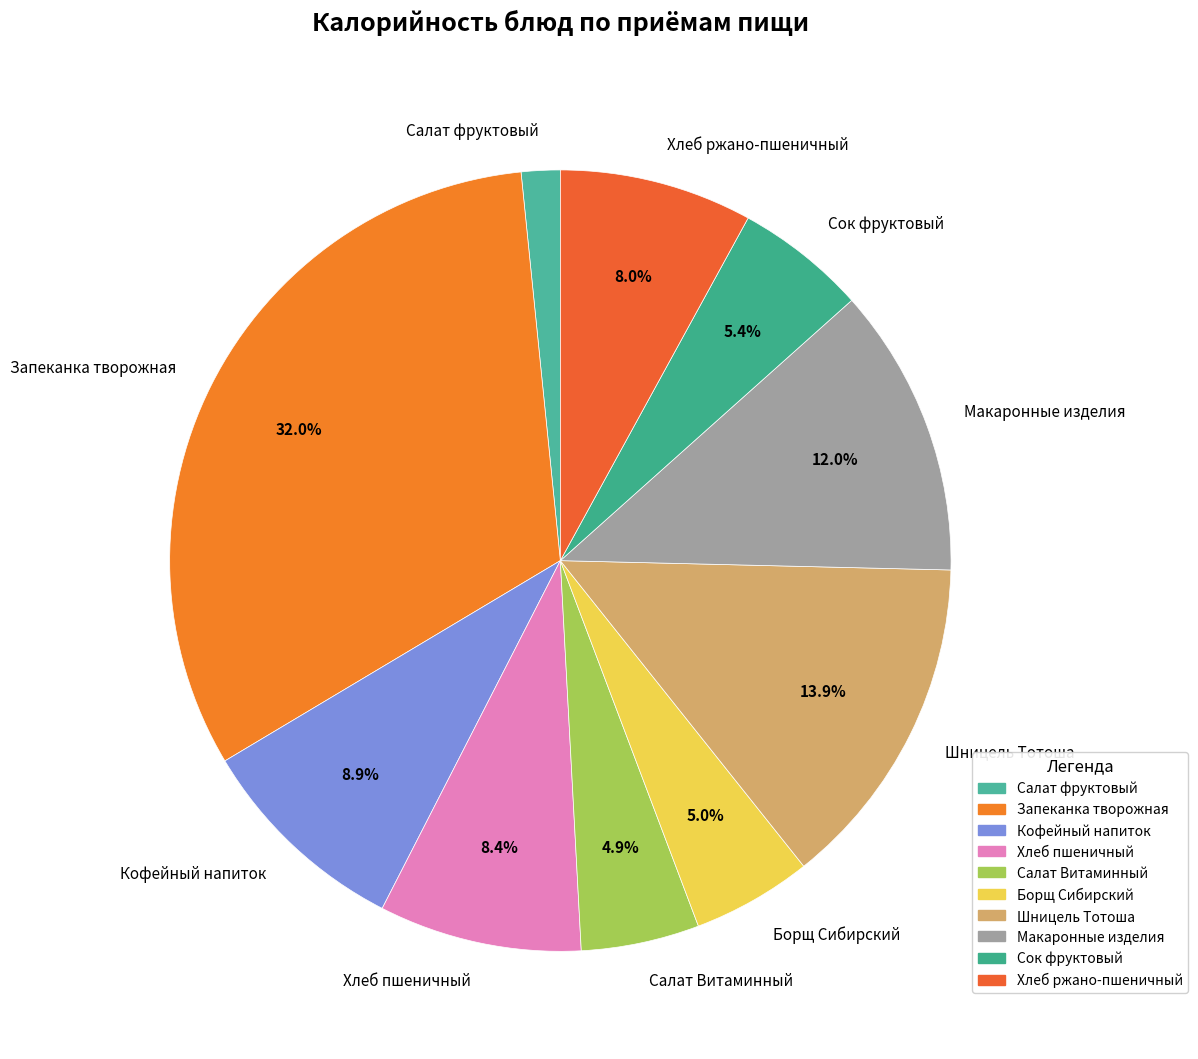

Is there any slice that represents more than half of the pie?

No